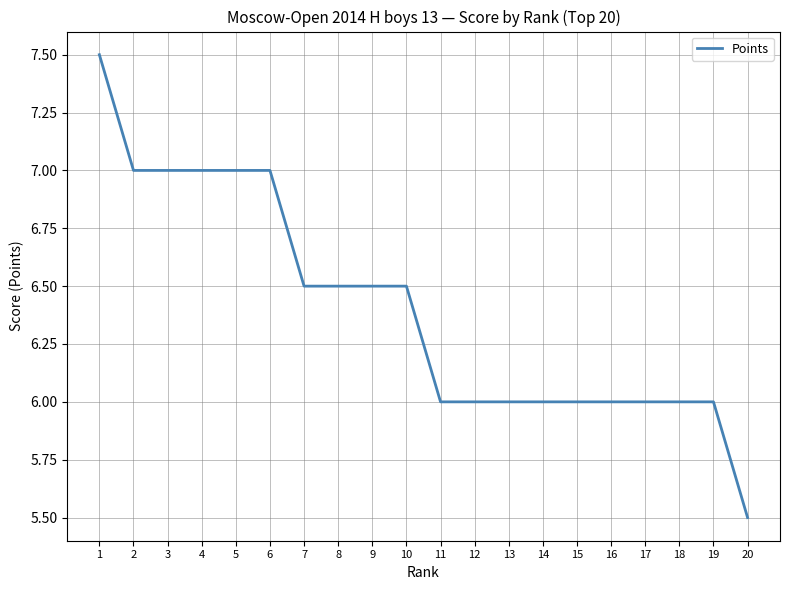

Reading left to right, what are all the values shown in this chart?

1=7.5	2=7.0	3=7.0	4=7.0	5=7.0	6=7.0	7=6.5	8=6.5	9=6.5	10=6.5	11=6.0	12=6.0	13=6.0	14=6.0	15=6.0	16=6.0	17=6.0	18=6.0	19=6.0	20=5.5